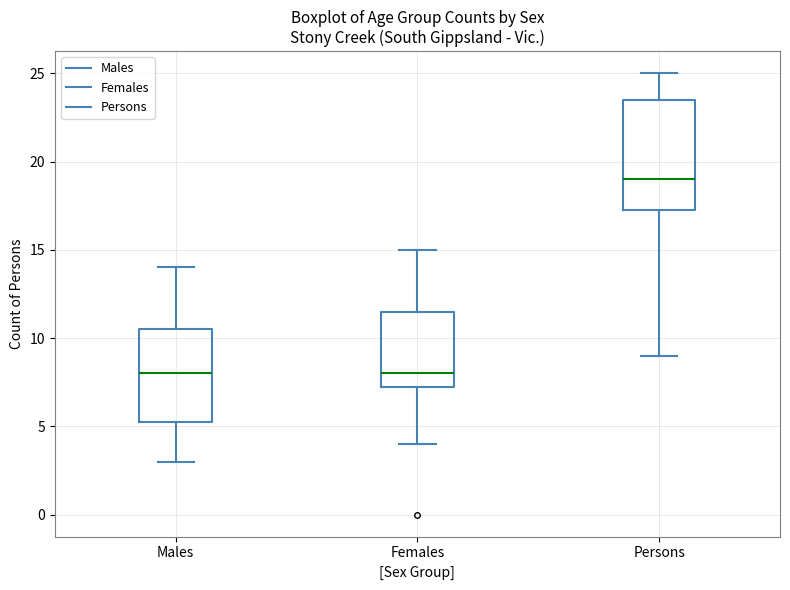

Which box has the highest median line?

Persons